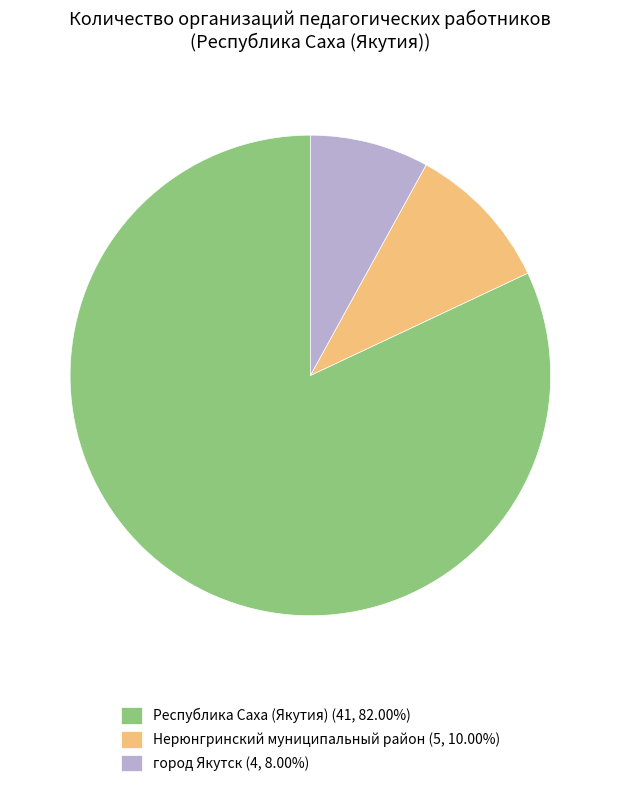

Is Нерюнгринский муниципальный район (5, 10.00%) the majority of the pie?

No